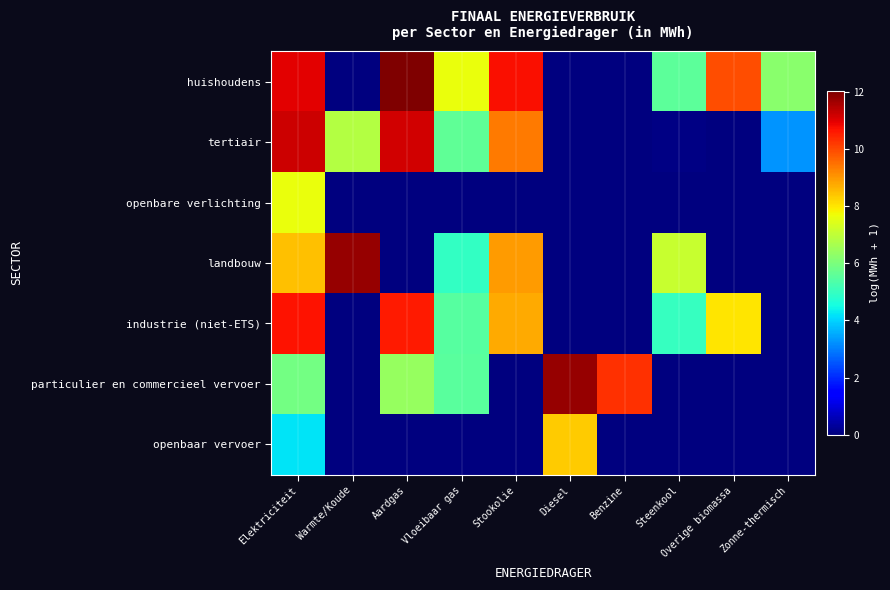

Which series changed the most between Aardgas and Benzine?

huishoudens